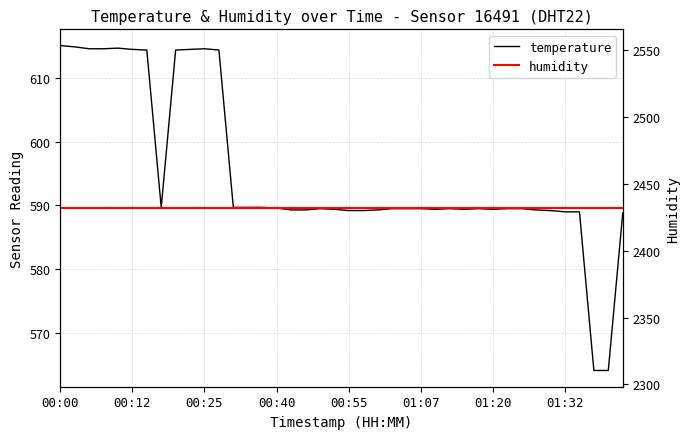

True or false: humidity has a value of 4221.3 at 21.

False